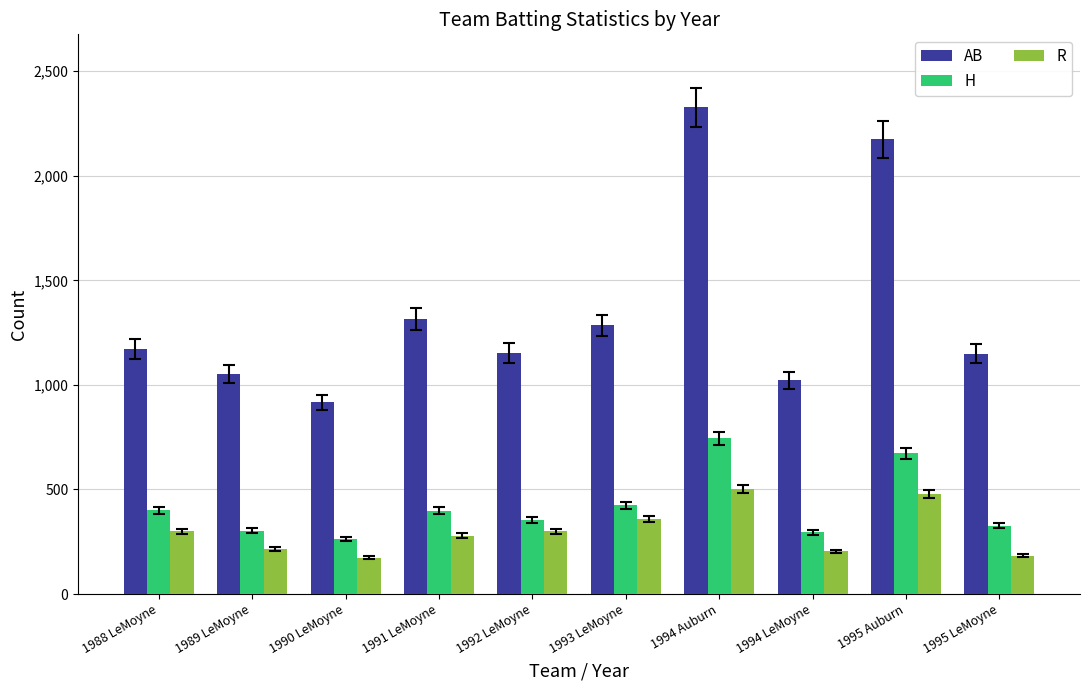

What is the difference between the maximum and second lowest values in the AB series?

1304